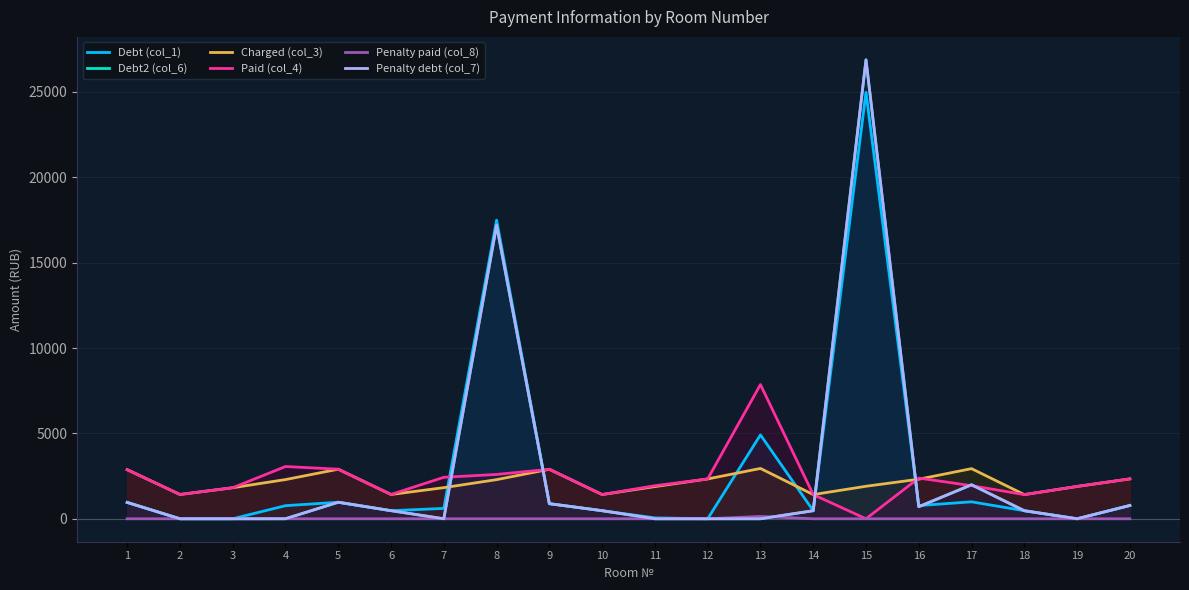

Between which two adjacent categories do Debt2 (col_6) and Penalty paid (col_8) first intersect?

13 and 14